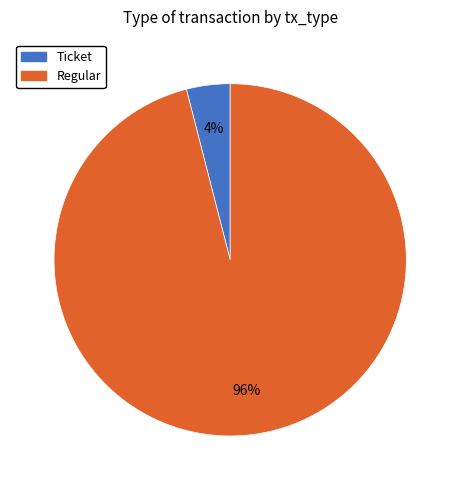

How many segments does this pie chart have?

2